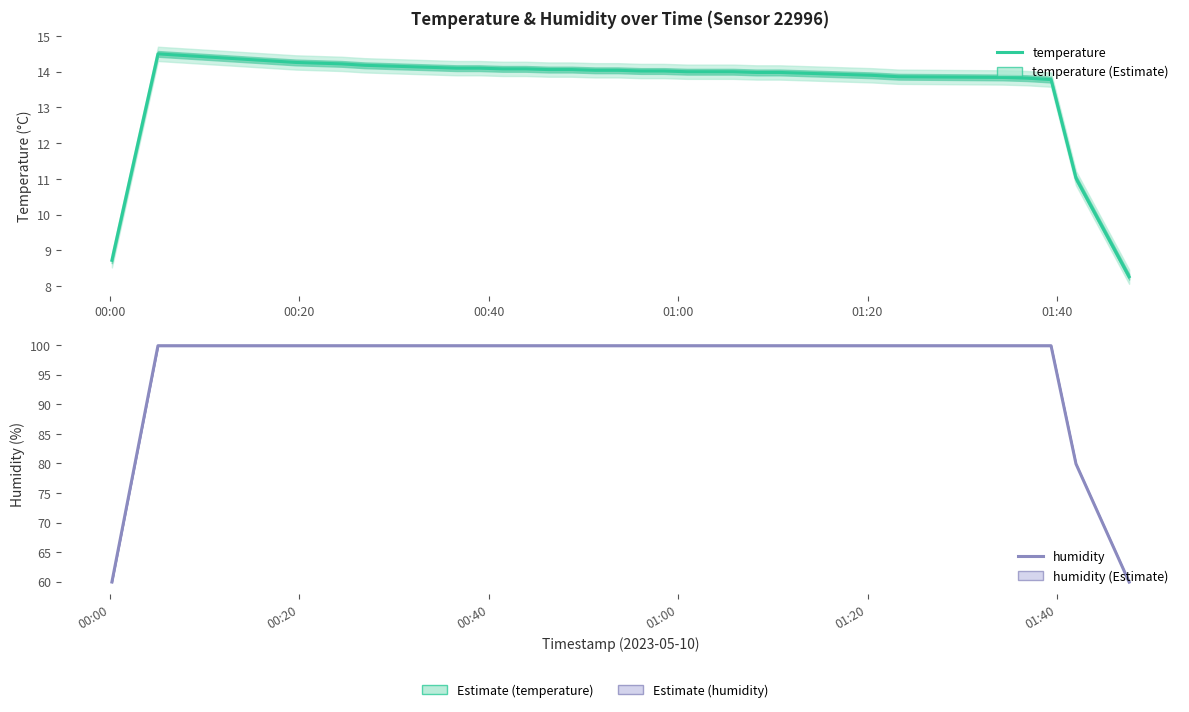

Which series has the largest total across all categories?

humidity (estimate)